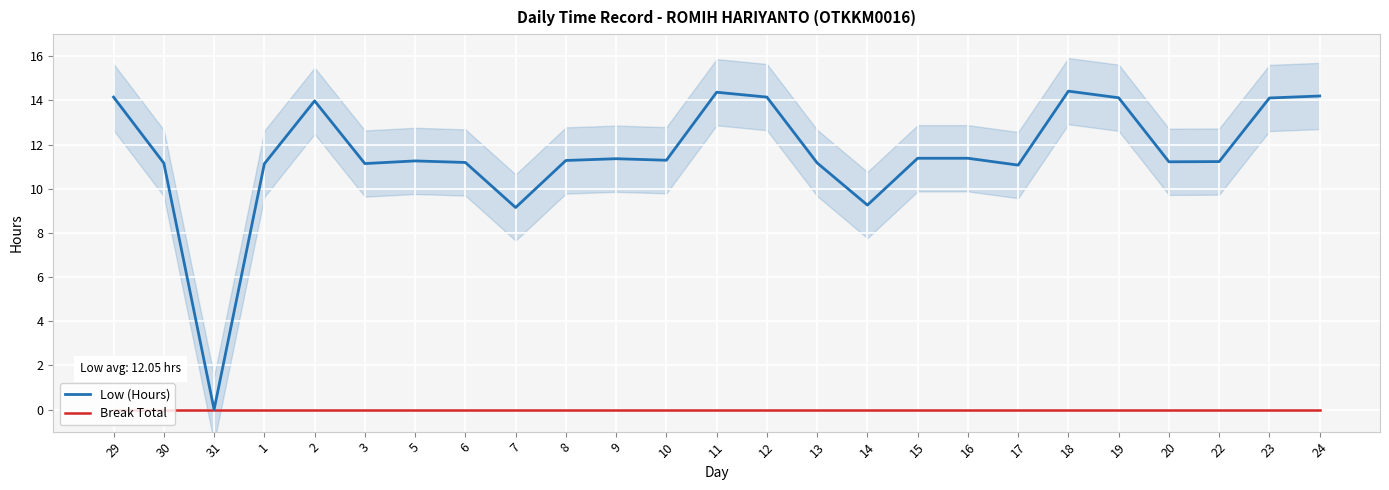

Is it true that Low (Hours) equals 14.0 at 2?

True